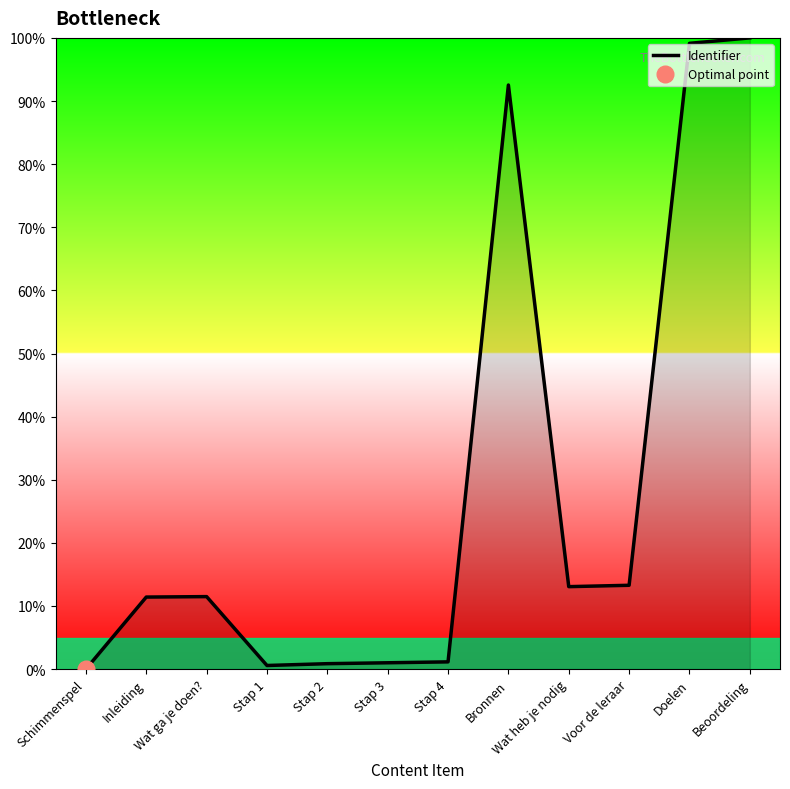

Which category has the lowest value across all series?

Schimmenspel